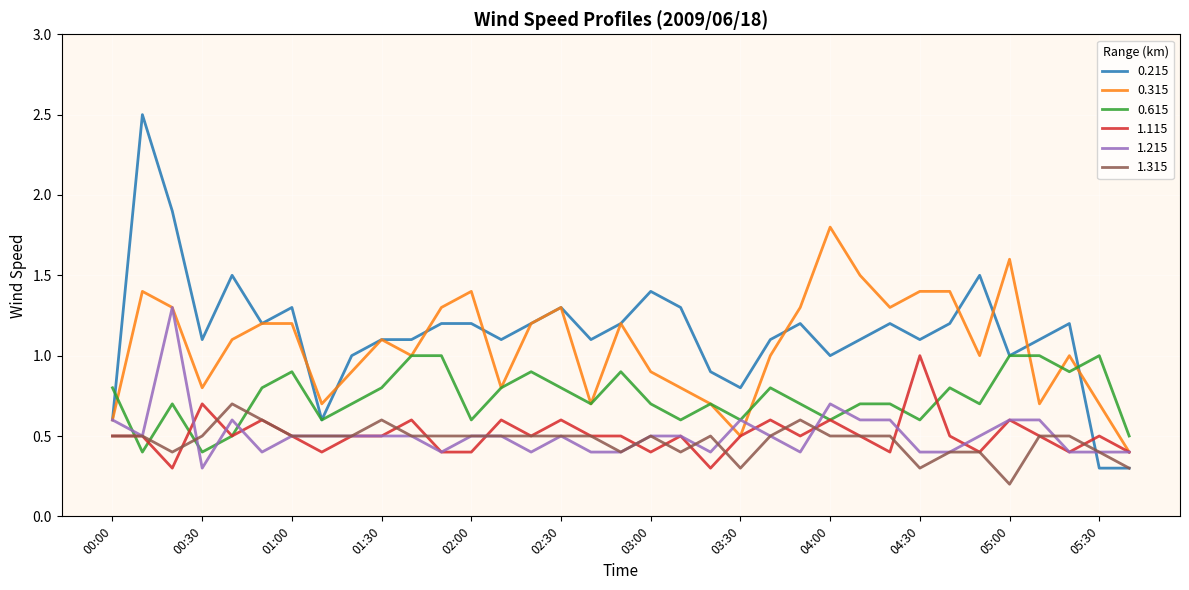

How many distinct data groups are displayed?

6